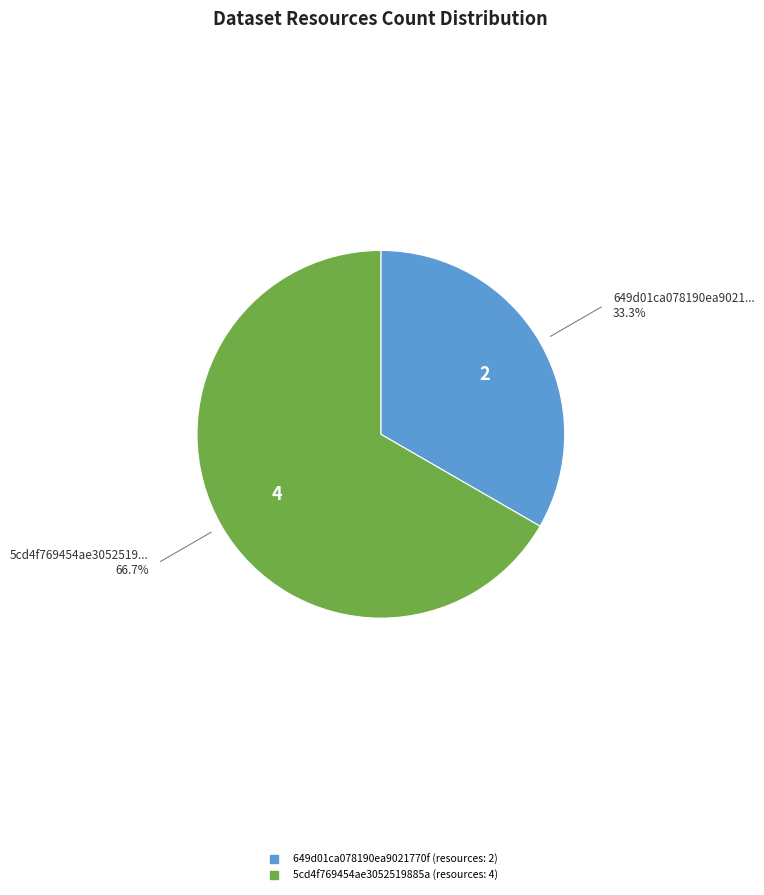

Which slice represents more than half of the pie?

5cd4f769454ae3052519885a